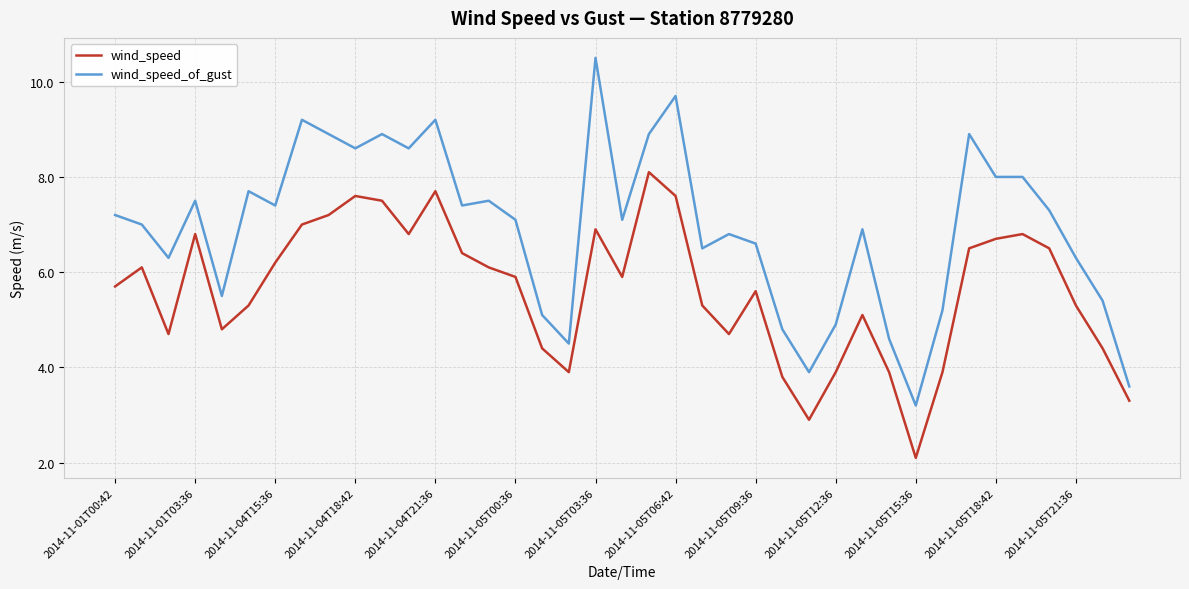

True or false: wind_speed and wind_speed_of_gust cross at least once.

False